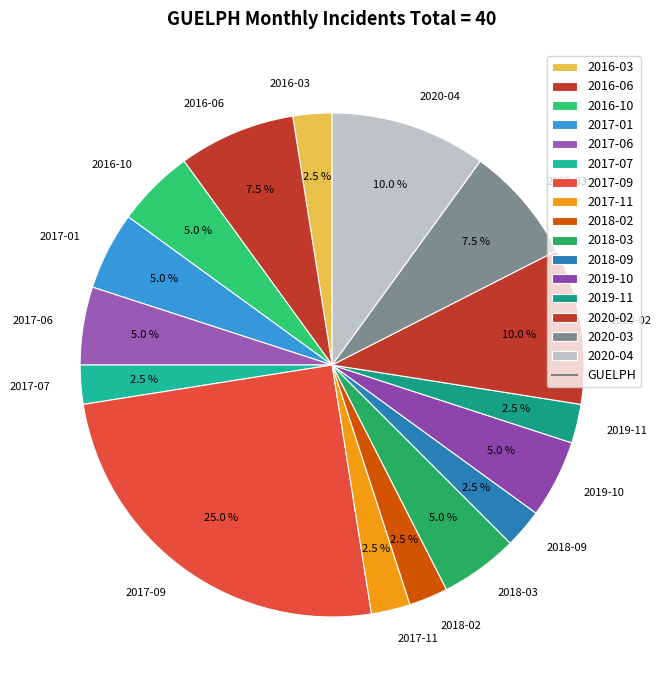

Does 2019-10 represent more than half of the total?

No